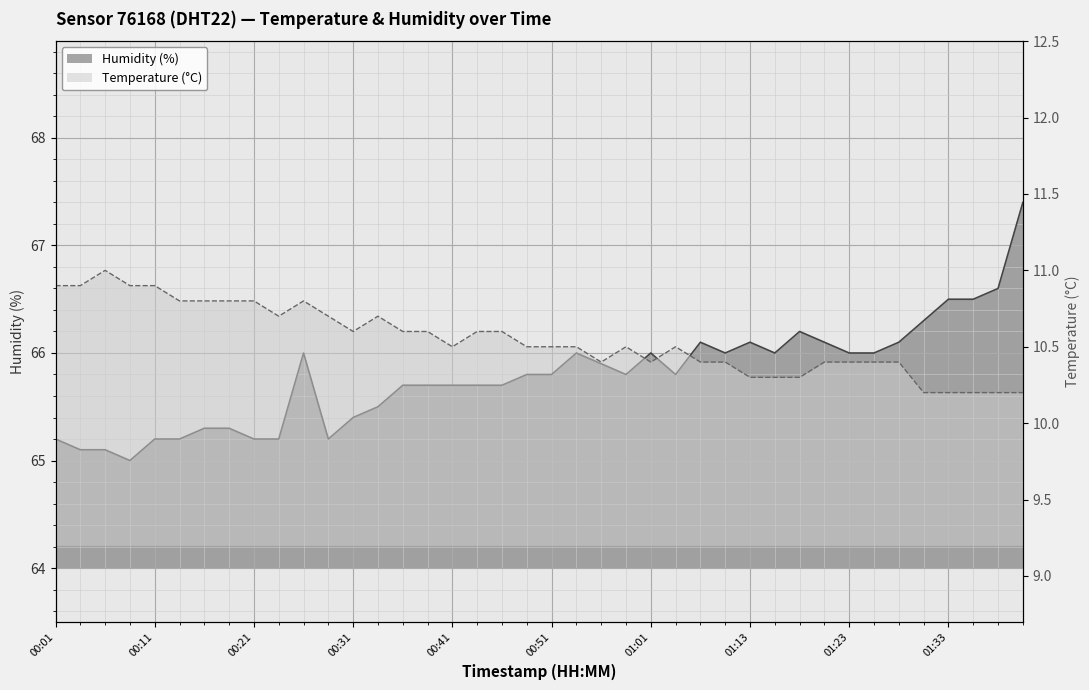

The temperature series shows 10.4 at 01:28. True or false?

True